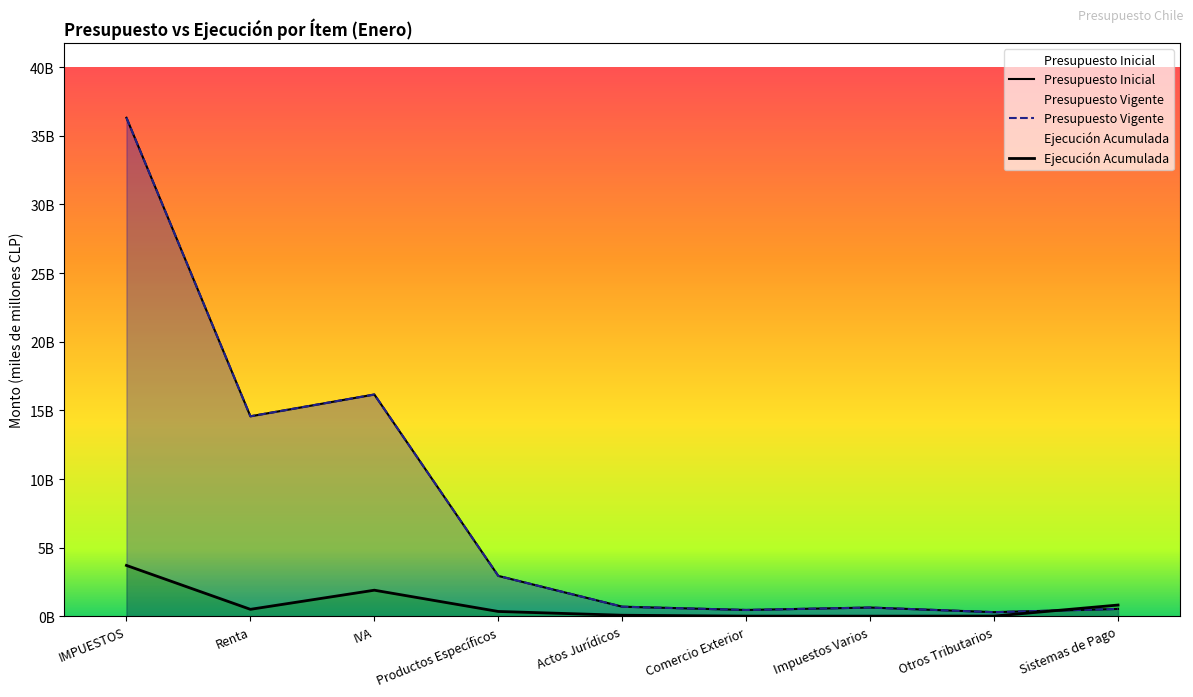

Where is Presupuesto Inicial nearest to the value 18?

IVA